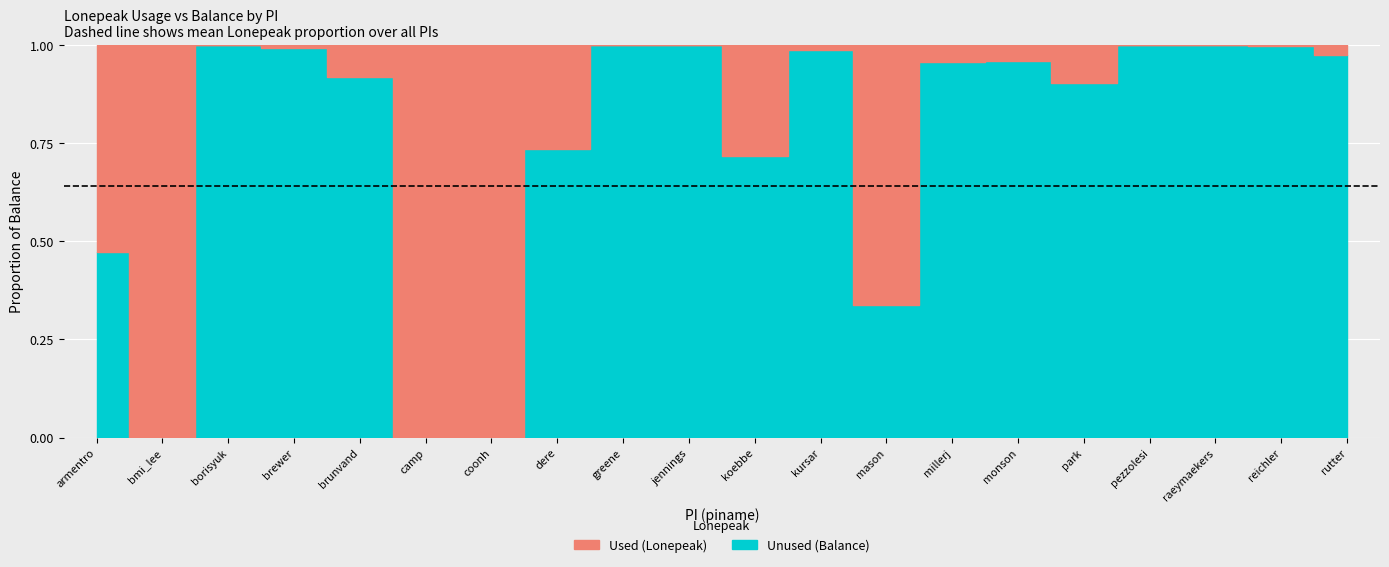

What is the label of the 2nd point from the left?

bmi_lee